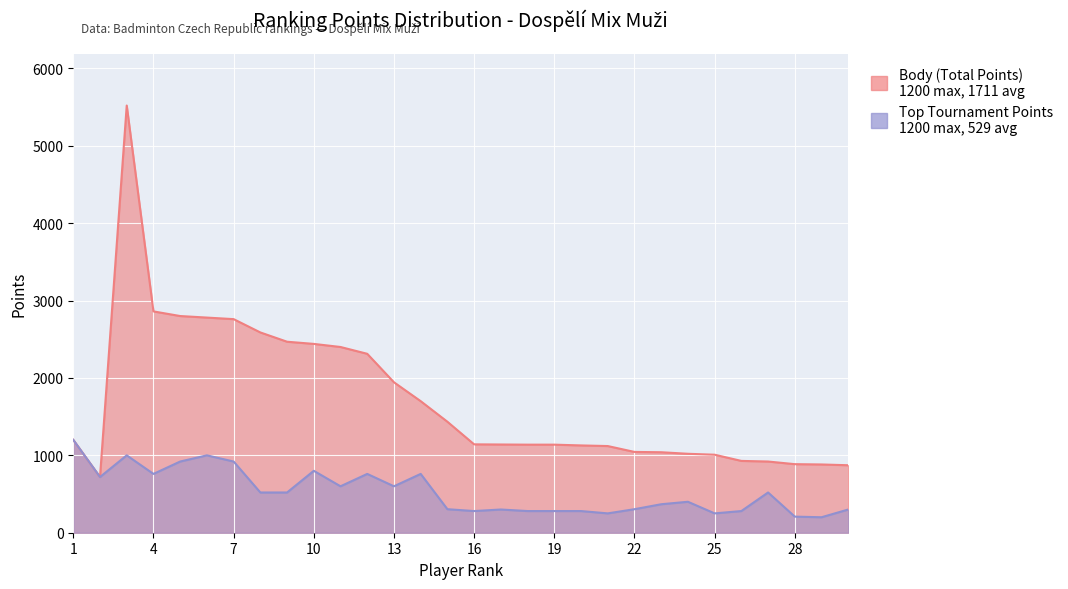

What is the spread (max minus min) of values at 3?

4520